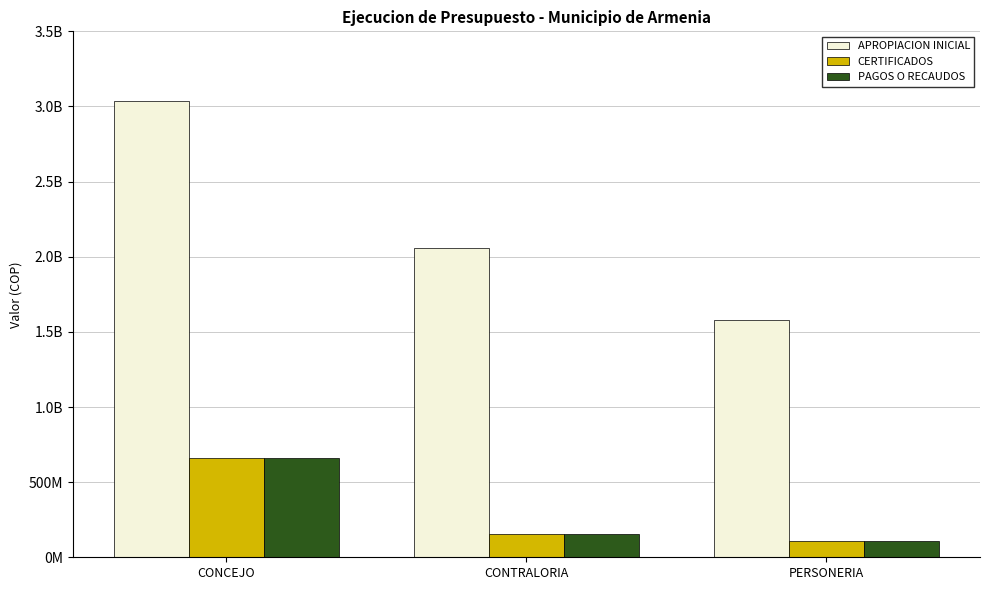

What are all the series names shown in the legend?

APROPIACION INICIAL, CERTIFICADOS, PAGOS O RECAUDOS